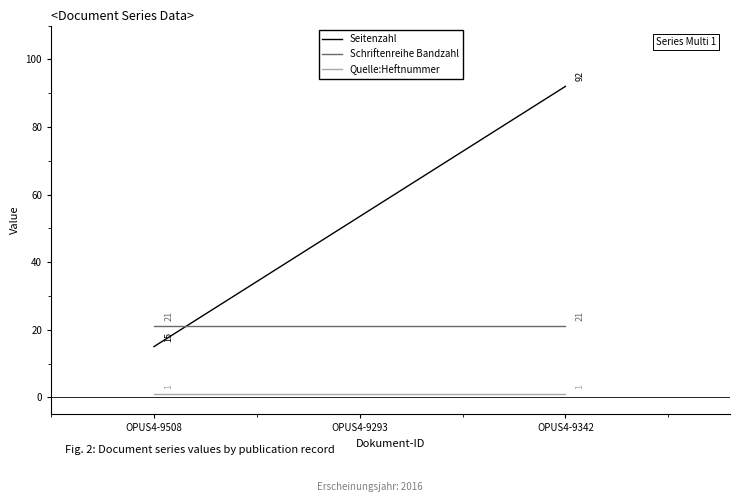

Where is Schriftenreihe Bandzahl nearest to the value 21?

OPUS4-9508